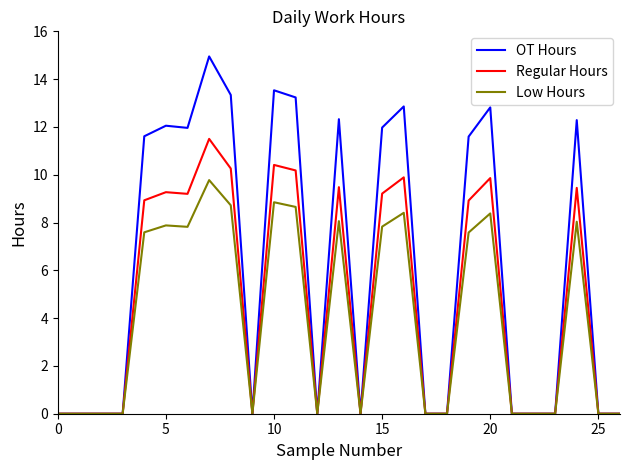

Which series has the widest spread of values?

OT Hours